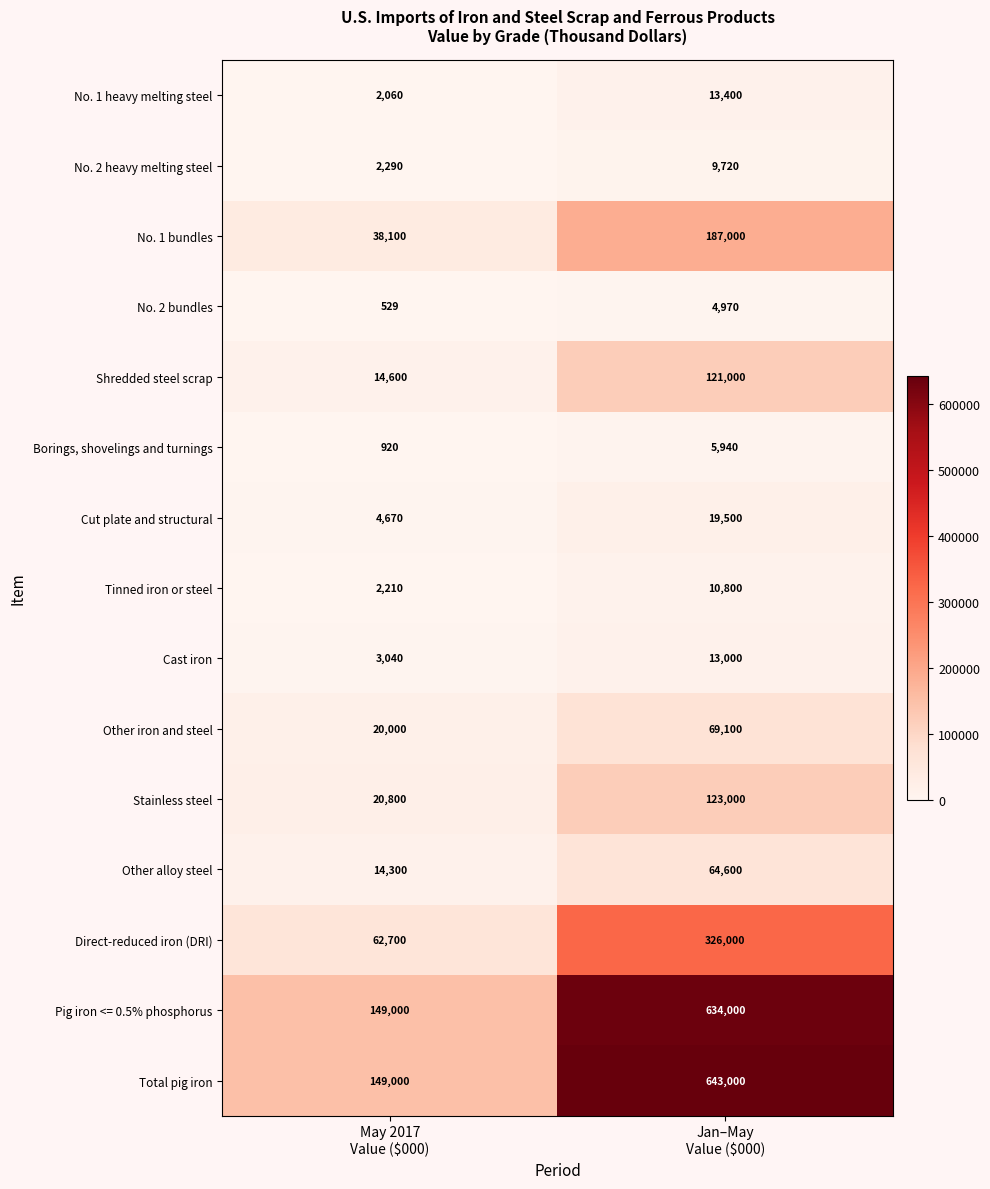

What is the smallest value displayed?

529